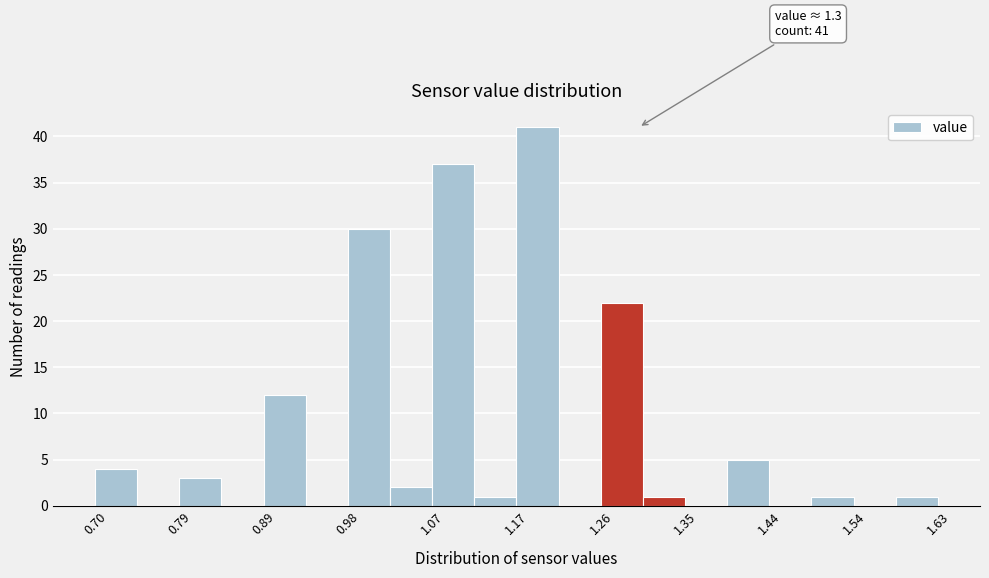

Over which range of the x-axis is the bar tallest?

1.17 to 1.21